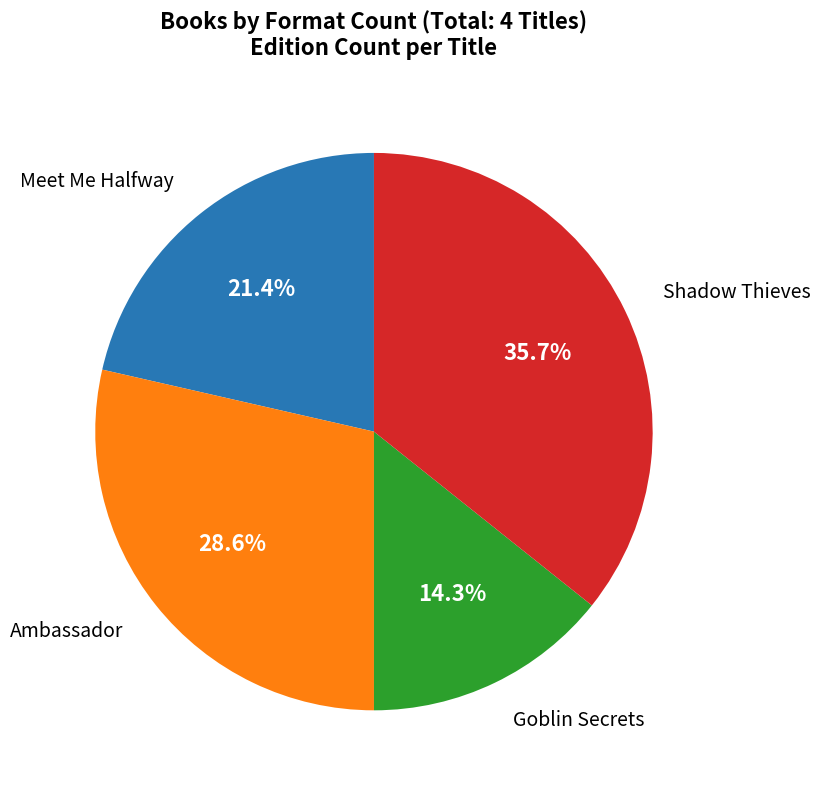

What is the smallest slice in the pie chart?

Goblin Secrets